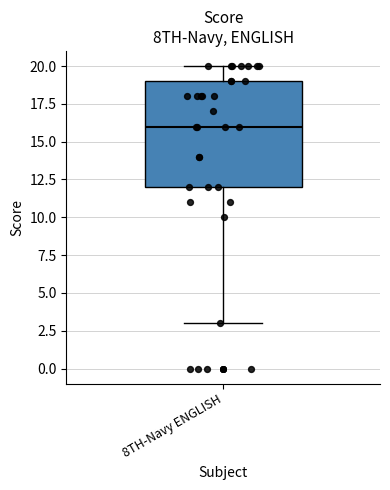

Transcribe this box plot: give where the median line is, the range the box spans, and where the two whiskers end, as read against the y-axis. The values are not printed on the chart, so give them approximately, as read against the axis.

median 16, box 12 to 19, whiskers 3 to 20